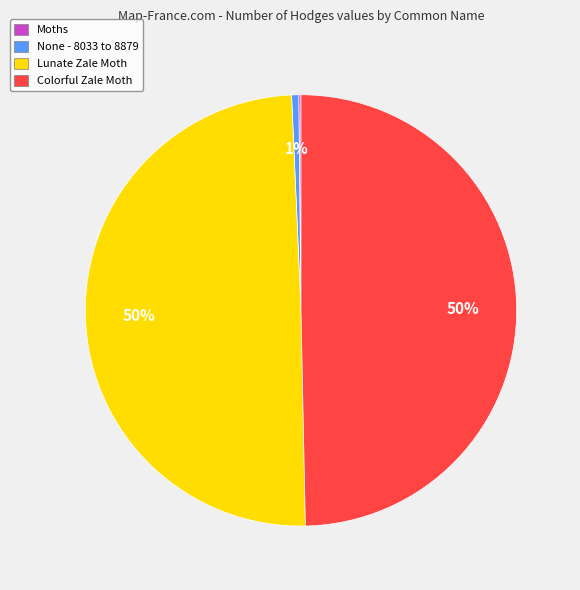

The None - 8033 to 8879 slice represents 14% of the pie. True or false?

False